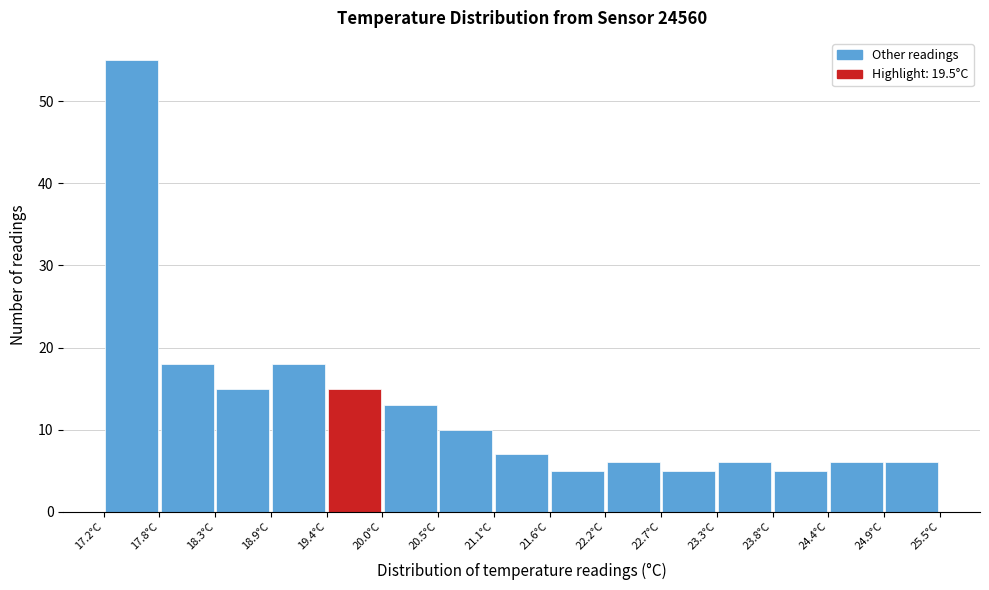

Reading left to right, list every bar in this chart as the range it spans on the x-axis followed by its height. Neither the bar edges nor the heights are printed on the chart, so give them approximately, as read against the axes.

17.2 to 17.8: 55
17.8 to 18.3: 18
18.3 to 18.9: 15
18.9 to 19.4: 18
19.4 to 20.0: 15
20.0 to 20.5: 13
20.5 to 21.1: 10
21.1 to 21.6: 7
21.6 to 22.2: 5
22.2 to 22.7: 6
22.7 to 23.3: 5
23.3 to 23.8: 6
23.8 to 24.4: 5
24.4 to 24.9: 6
24.9 to 25.5: 6